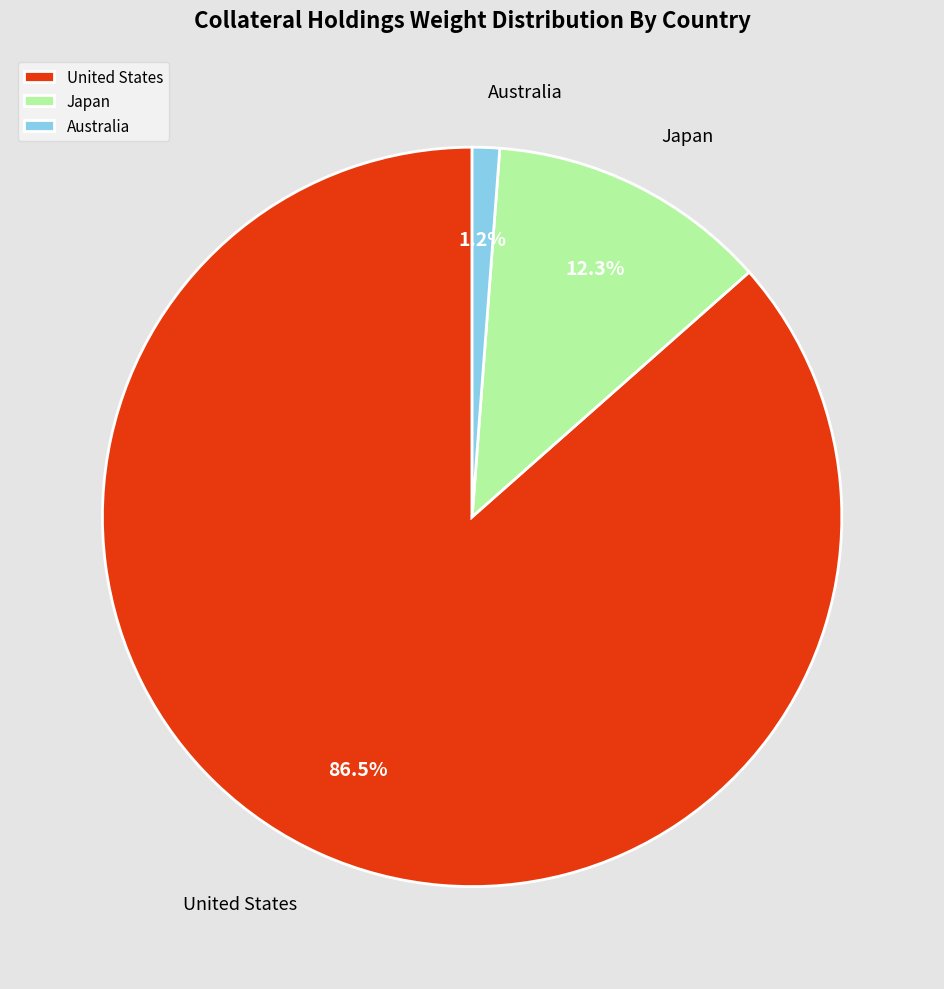

How much of the chart is everything except Japan?

87.7%